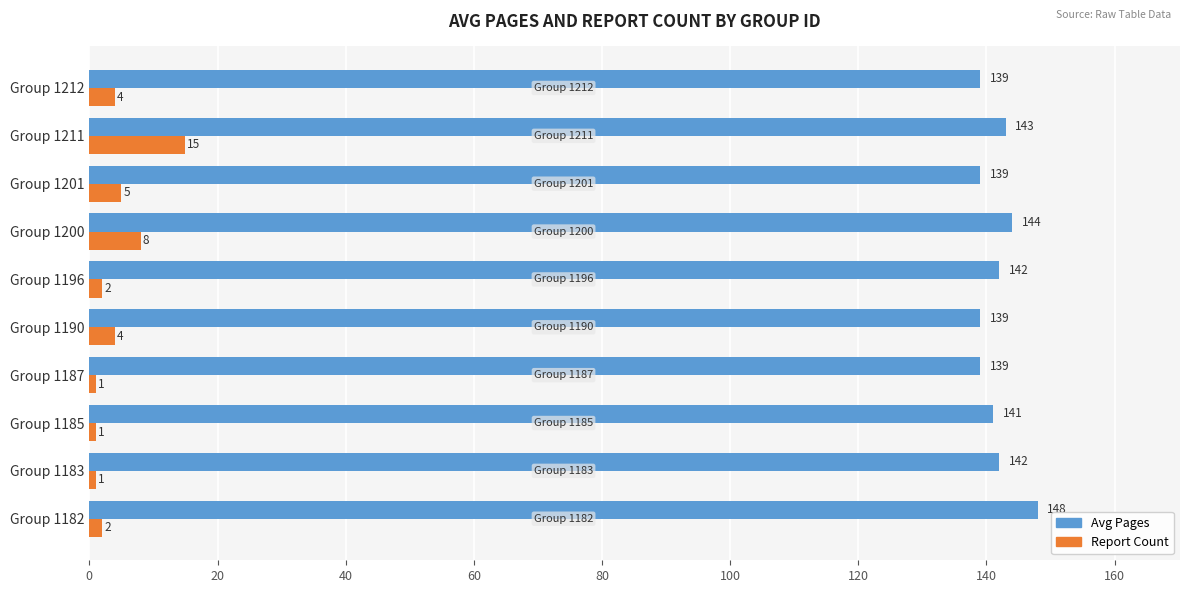

At how many categories does at least one series exceed 17?

10